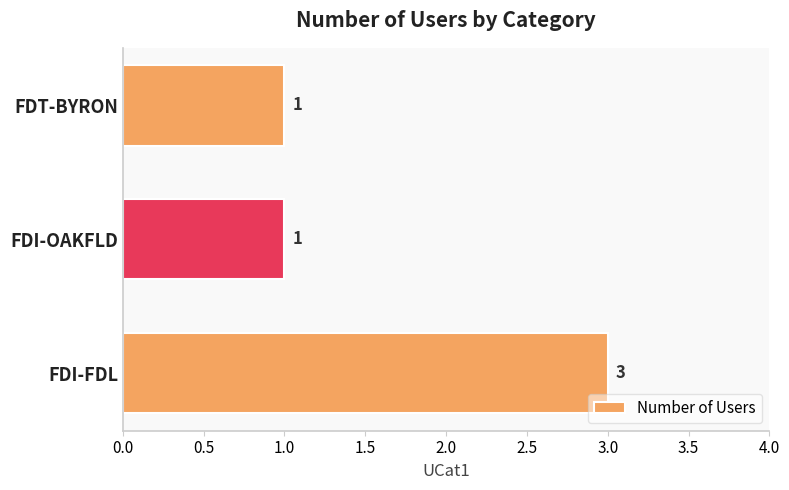

How many categories are shown in the chart?

3